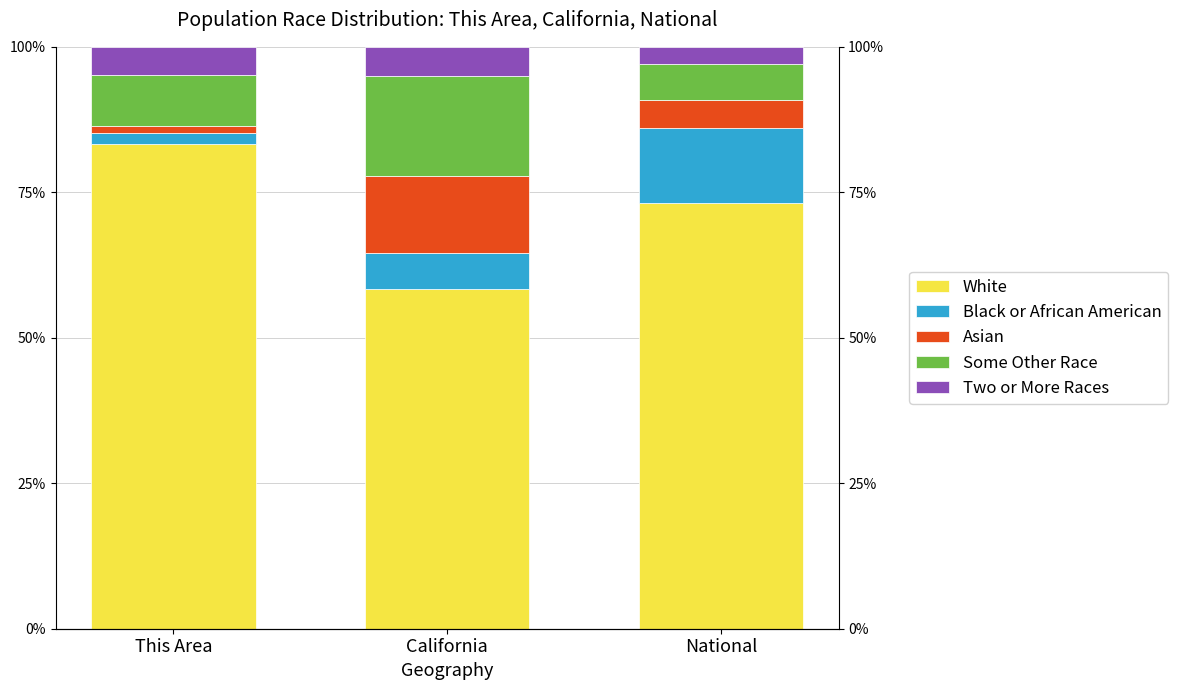

Reading left to right, what are all the values shown in this chart?

White: This Area=83.2	California=58.4	National=73.2
Black or African American: This Area=2.0	California=6.3	National=12.8
Asian: This Area=1.2	California=13.2	National=4.8
Some Other Race: This Area=8.7	California=17.2	National=6.3
Two or More Races: This Area=4.9	California=4.9	National=3.0